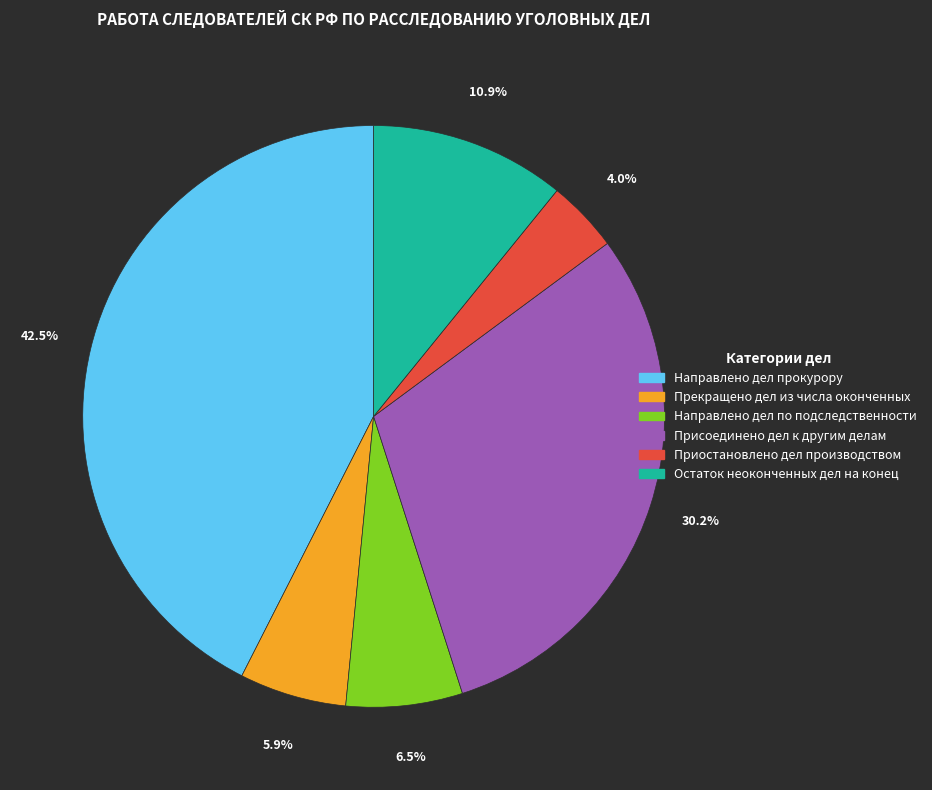

Does any single category account for the majority?

No